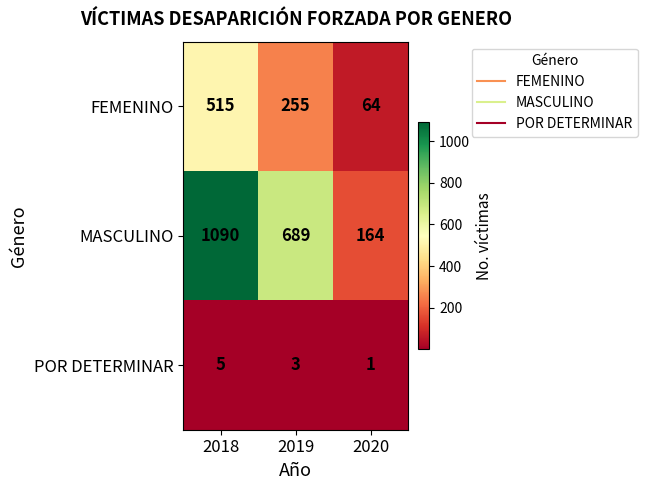

At 2018, list the series in order from smallest to largest.

POR DETERMINAR, FEMENINO, MASCULINO